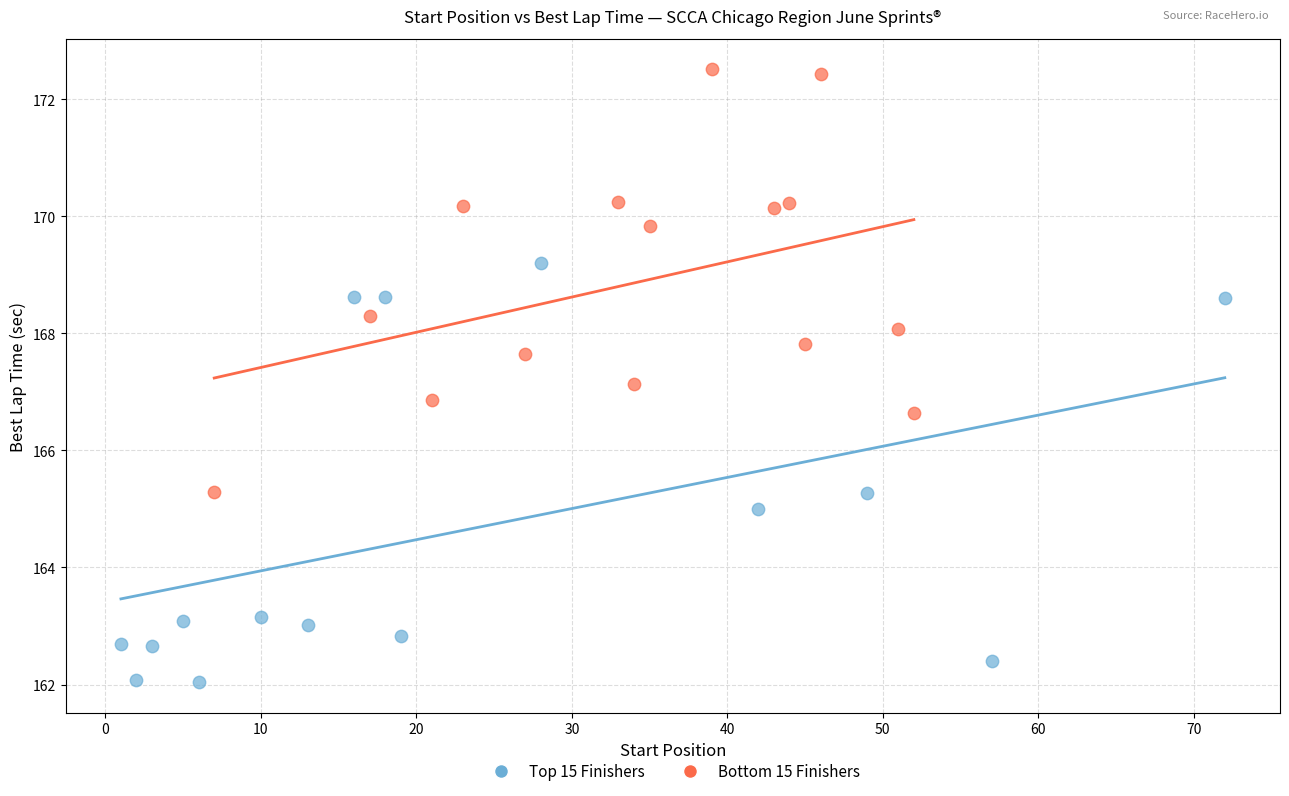

Which series contains the lowest Y value?

Top 15 Finishers